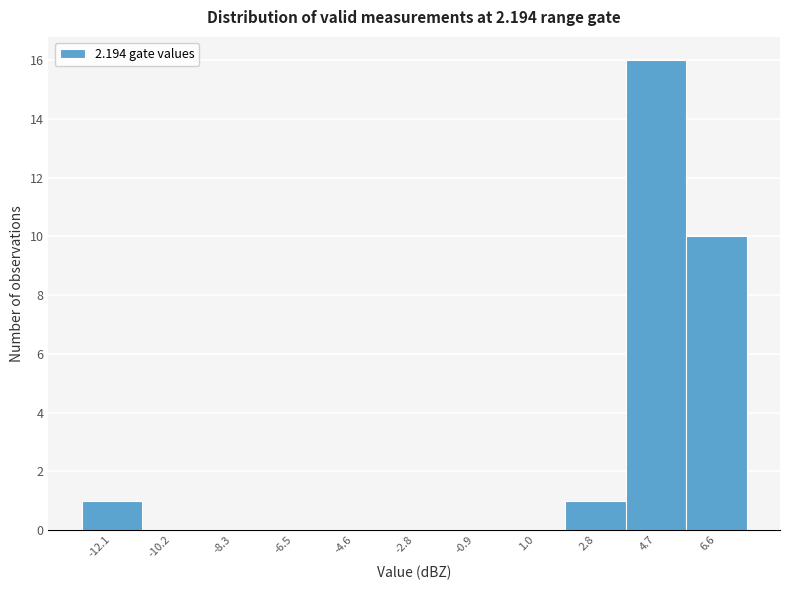

Which range on the x-axis has the tallest bar?

3.8 to 5.6